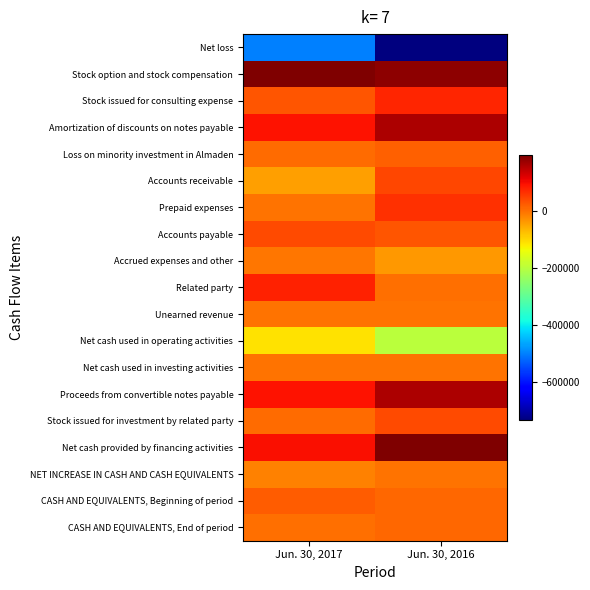

Which series has the largest total across all categories?

Stock option and stock compensation